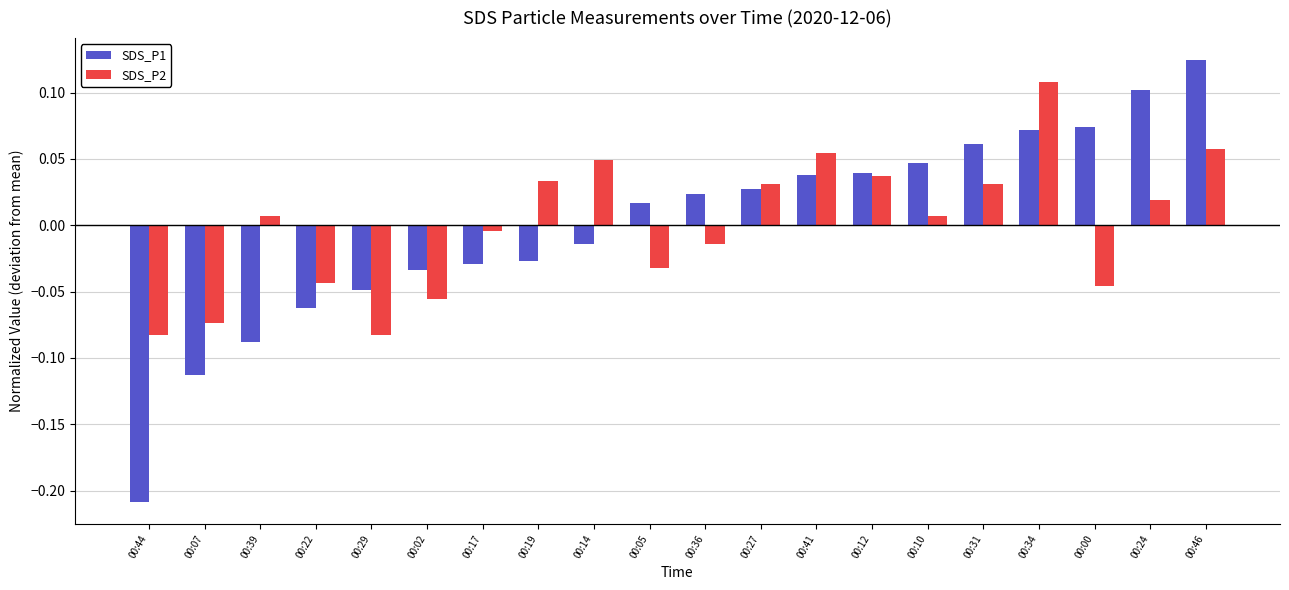

True or false: SDS_P2 has a value of 0.2 at 00:34.

False